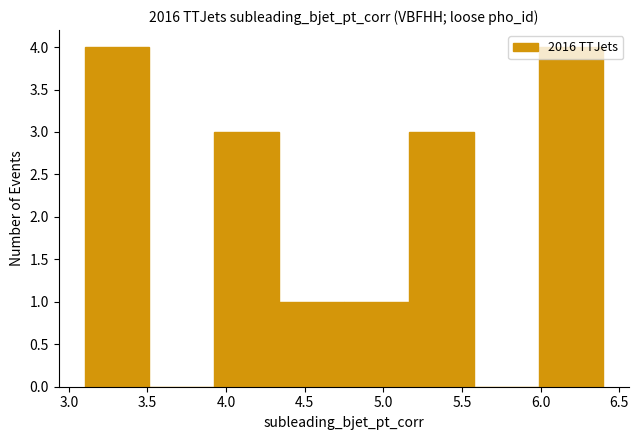

Reading left to right, list every bar in this chart as the range it spans on the x-axis followed by its height. Neither the bar edges nor the heights are printed on the chart, so give them approximately, as read against the axes.

3.10 to 3.50: 4
3.50 to 3.95: 0
3.95 to 4.35: 3
4.35 to 4.75: 1
4.75 to 5.15: 1
5.15 to 5.60: 3
5.60 to 6.00: 0
6.00 to 6.40: 4